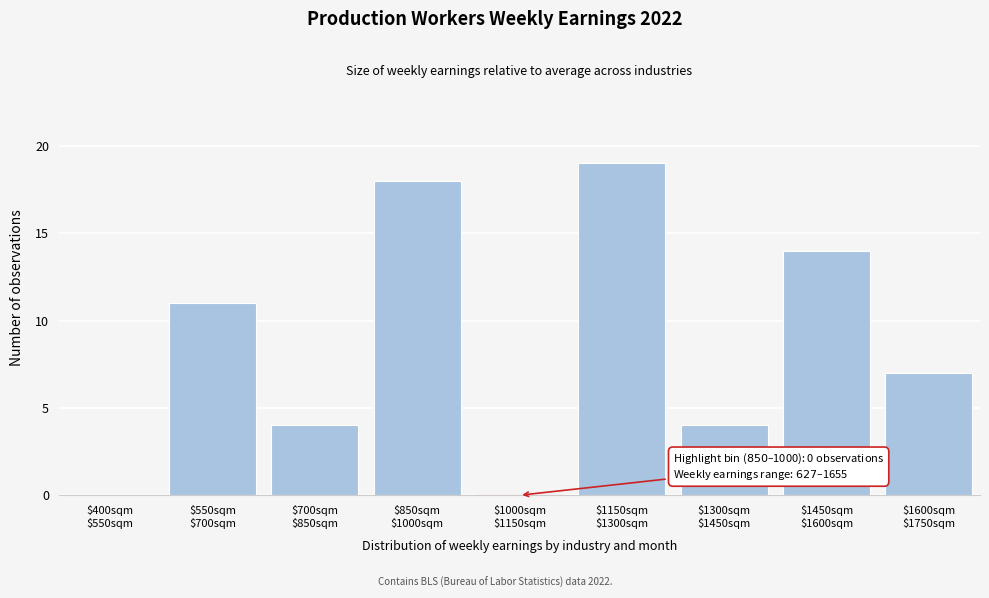

What is the sum of all values?

77